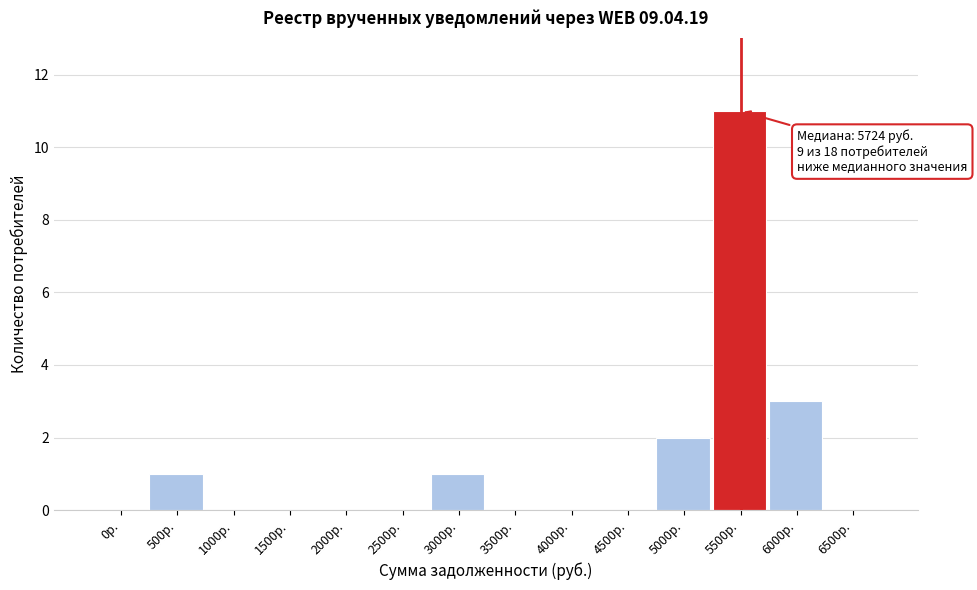

Reading left to right, what are all the values shown in this chart?

0р.=0	500р.=1	1000р.=0	1500р.=0	2000р.=0	2500р.=0	3000р.=1	3500р.=0	4000р.=0	4500р.=0	5000р.=2	5500р.=11	6000р.=3	6500р.=0